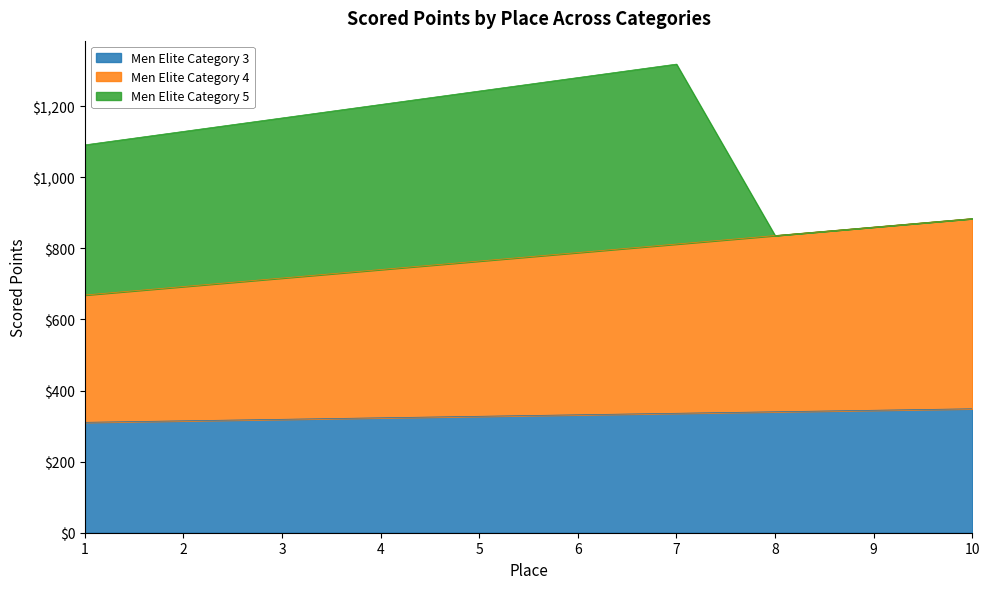

What is the minimum value for Men Elite Category 3?

310.5